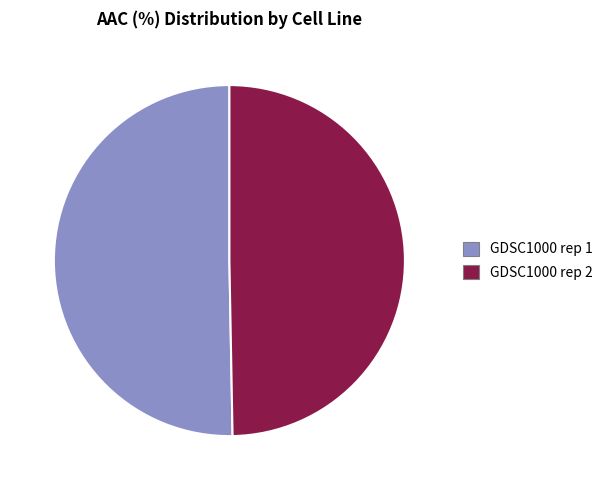

Combined, do GDSC1000 rep 2 and GDSC1000 rep 1 account for over 50%?

Yes